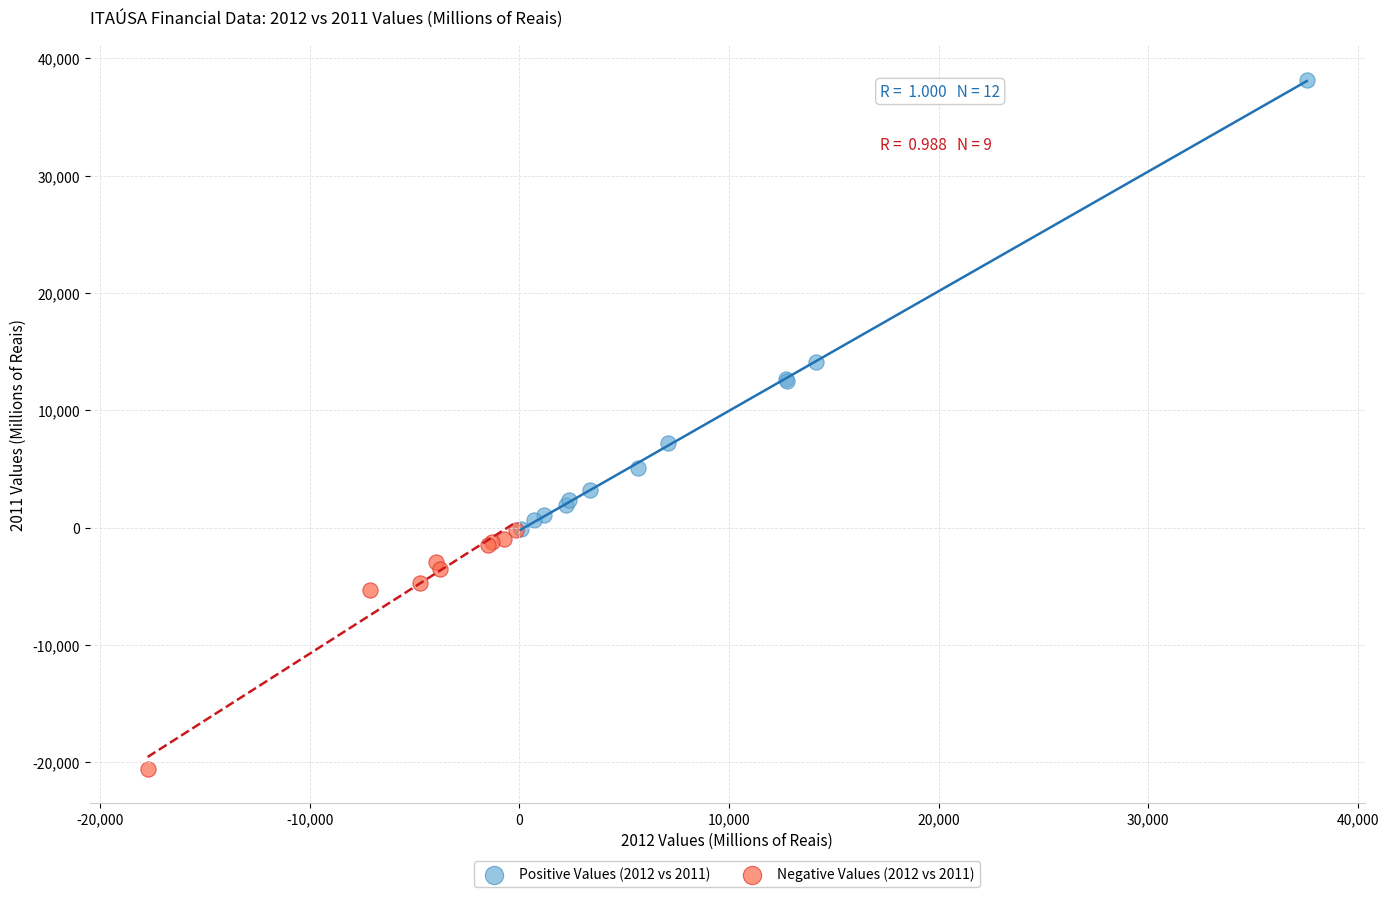

Which series reaches the minimum Y coordinate?

Negative Values (2012 vs 2011)